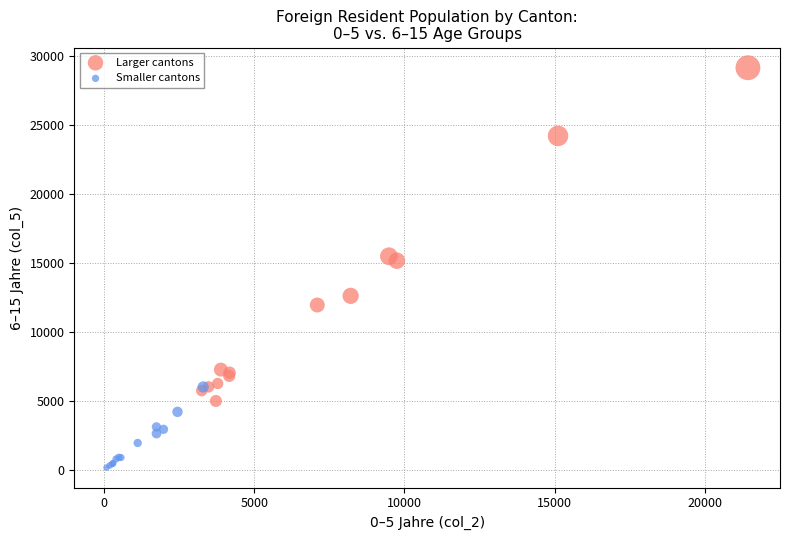

Which series contains the lowest Y value?

Smaller cantons